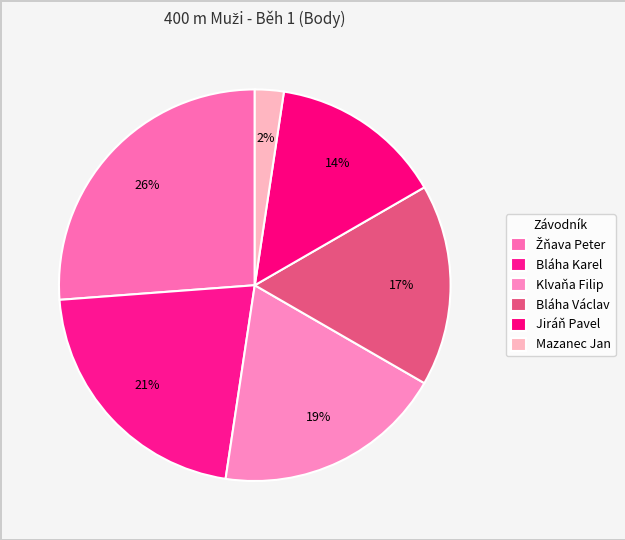

Count the number of slices in the pie.

6